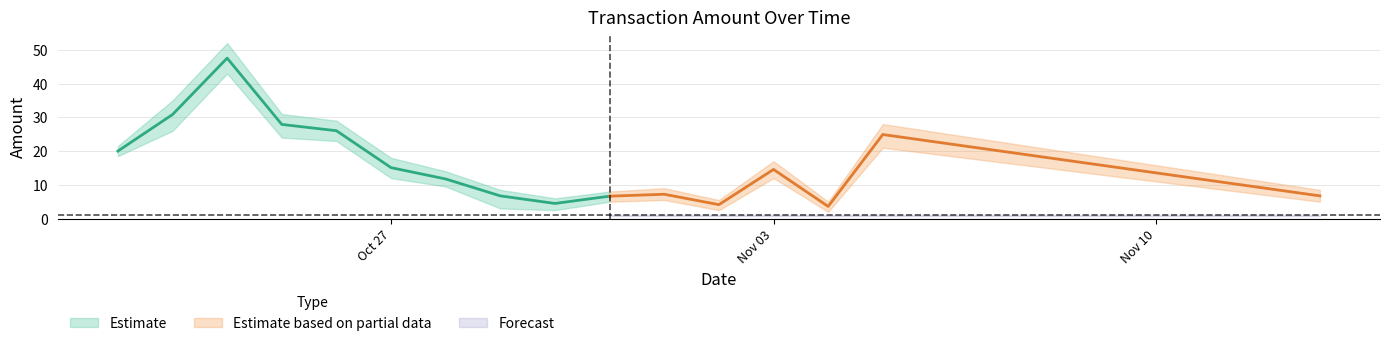

List the labels in order of Amount_lower value, smallest first.

2014-11-04, 2014-10-30, 2014-11-02, 2014-10-29, 2014-10-31, 2014-11-13, 2014-11-01, 2014-10-28, 2014-10-27, 2014-11-03, 2014-10-22, 2014-11-05, 2014-10-26, 2014-10-25, 2014-10-23, 2014-10-24